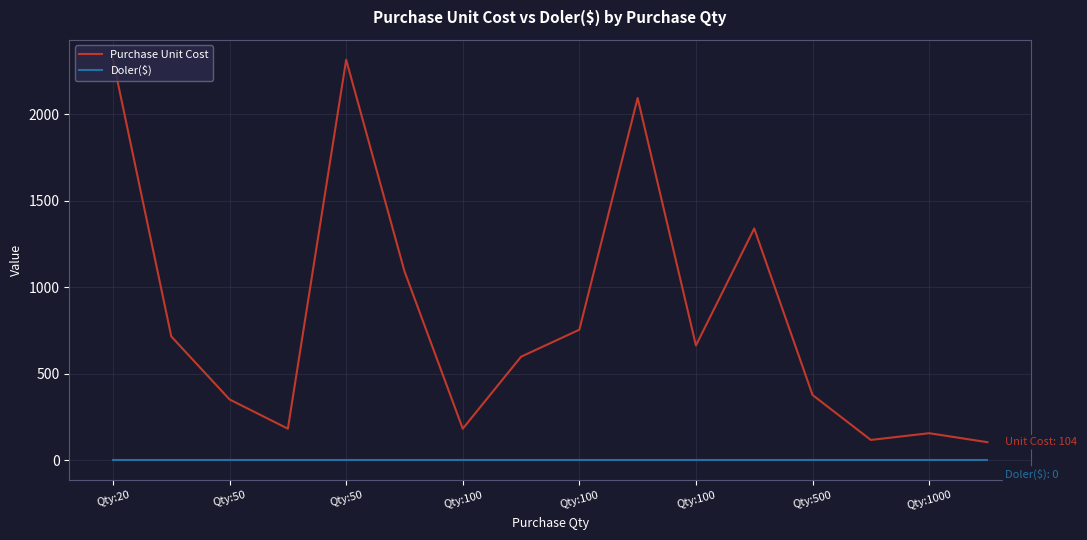

Which series has the largest range (max minus min)?

Purchase Unit Cost